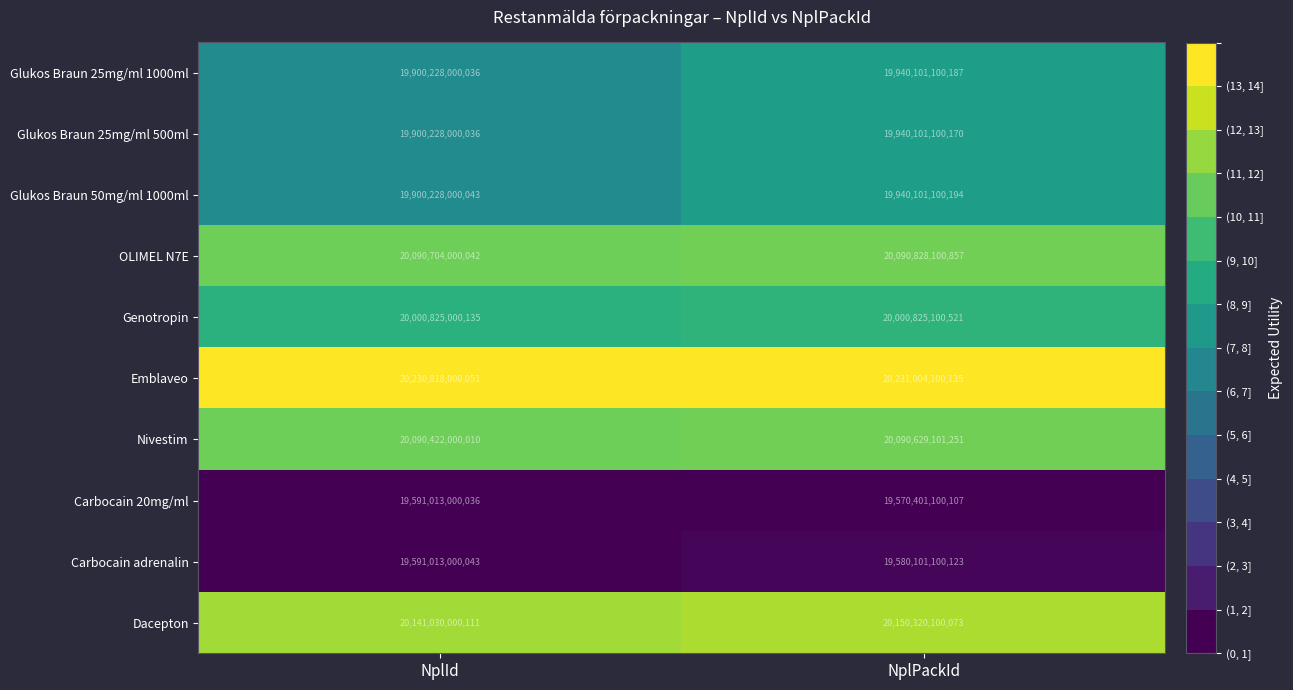

How many distinct data groups are displayed?

10